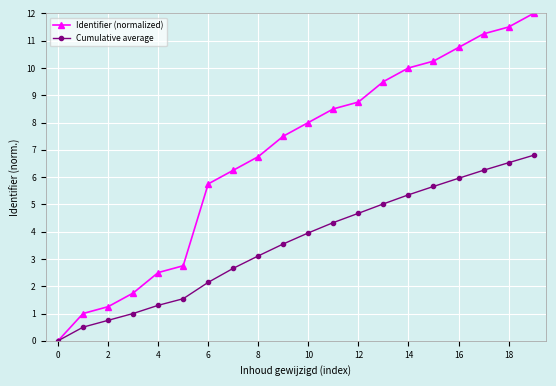

Rank the series by their maximum value, from lowest to highest.

Cumulative average, Identifier (normalized)